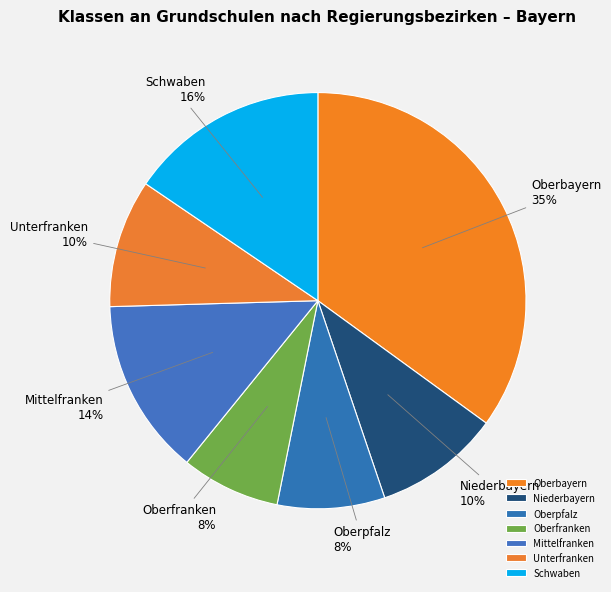

Which category has the biggest portion of the pie?

Oberbayern